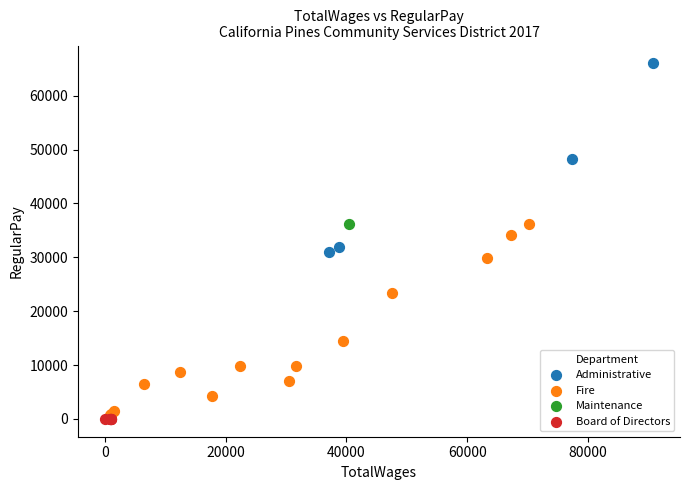

Which series reaches the maximum Y coordinate?

Administrative